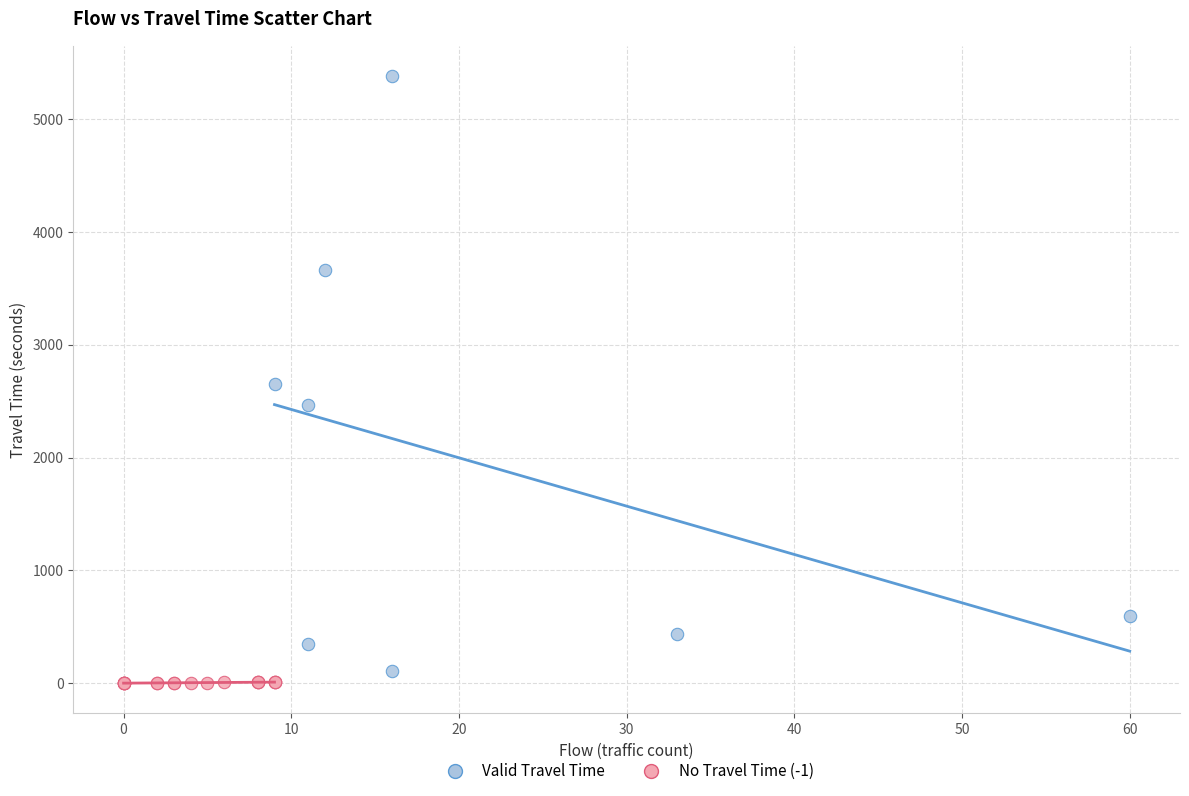

Which series contains the highest Y value?

Valid Travel Time